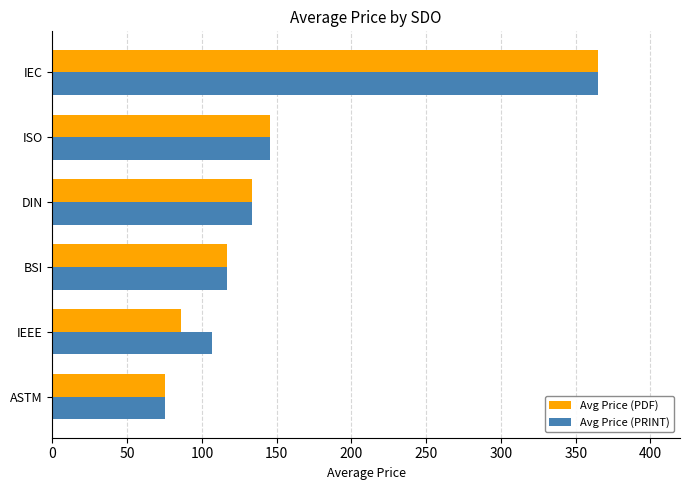

Which category has the highest value across all series?

IEC